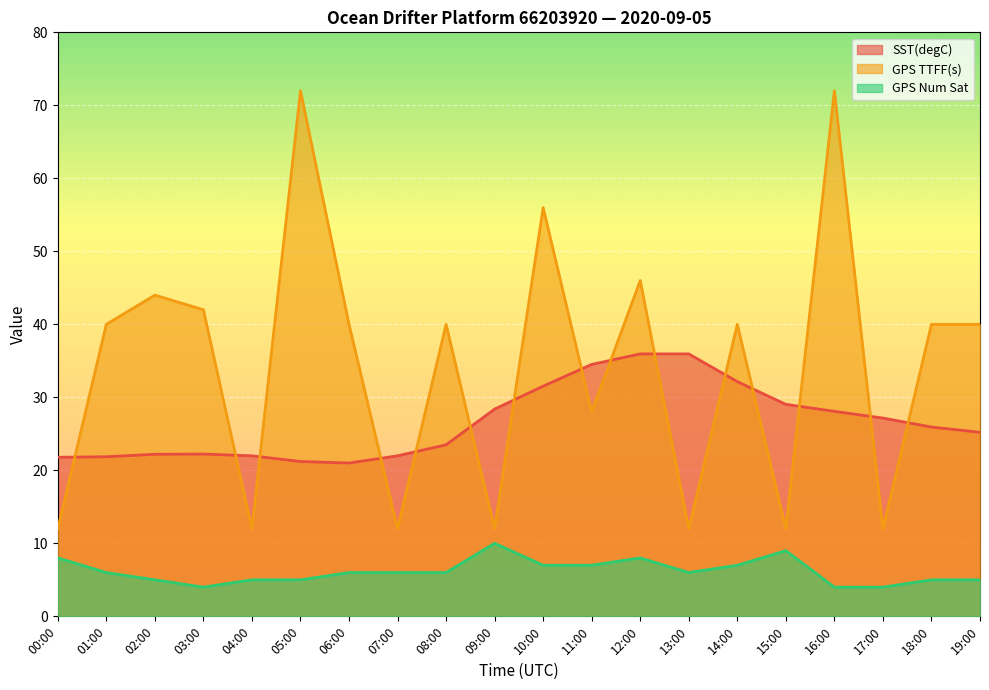

What is the value of the GPS TTFF(s) point at the 13th from the left?

46.0